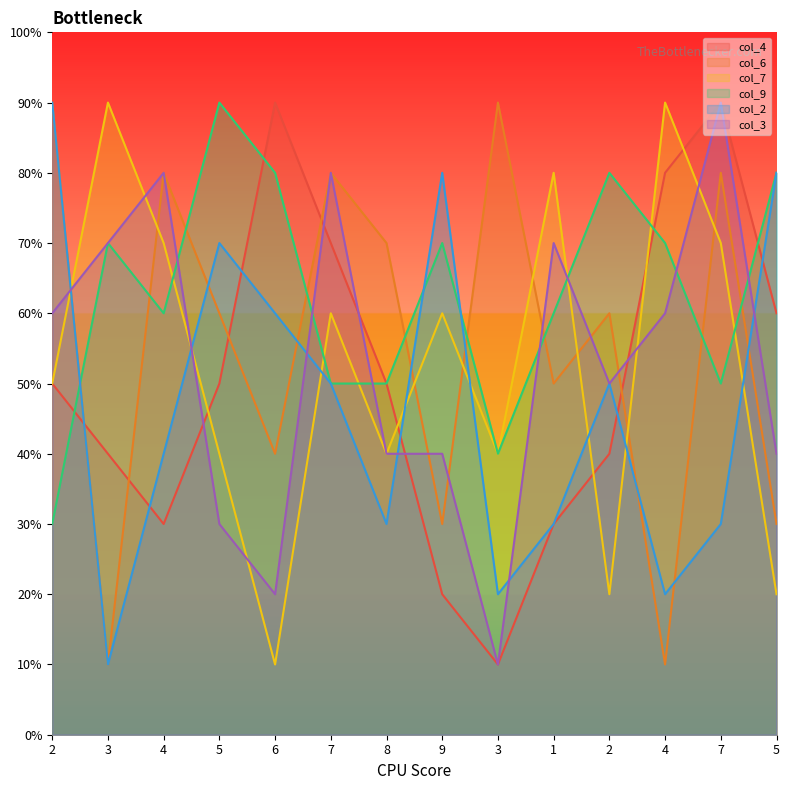

True or false: col_6 has more than 1 interior local peaks.

True